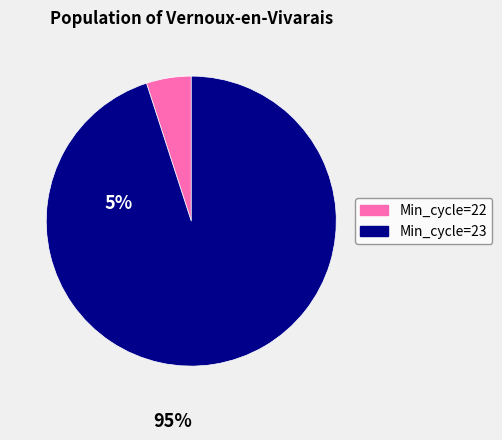

Count the number of slices in the pie.

2